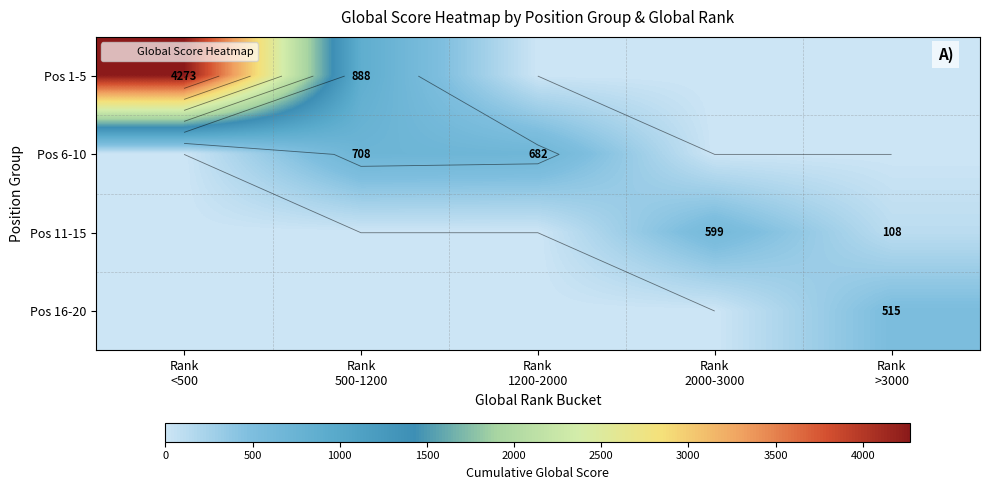

At Rank >3000, list the series in order from largest to smallest.

Pos 16-20, Pos 11-15, Pos 1-5, Pos 6-10